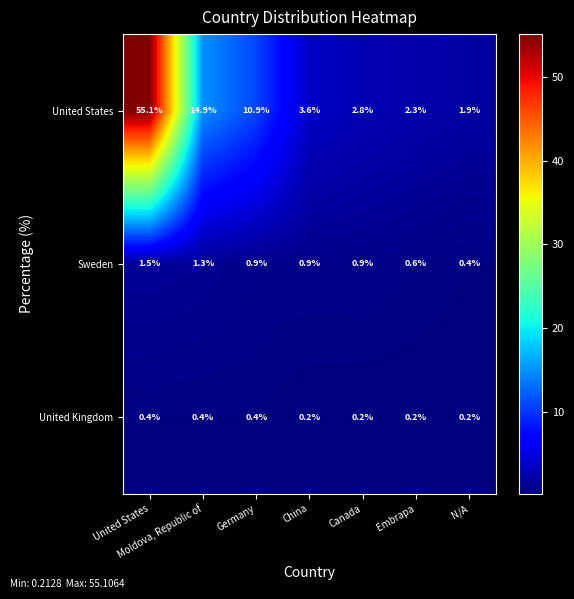

At which category does the chart reach its peak across all series?

United States